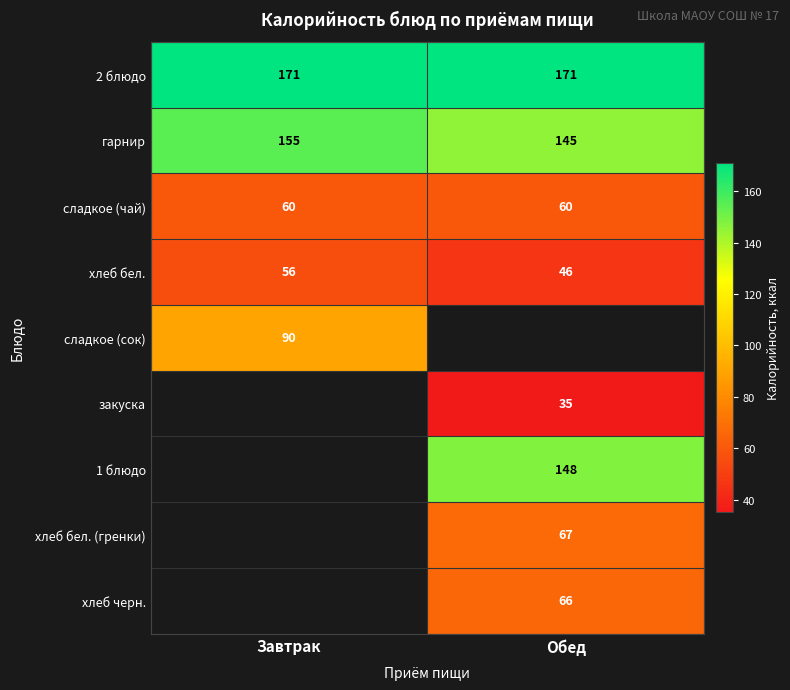

What is the sum of all хлеб бел. values?

102